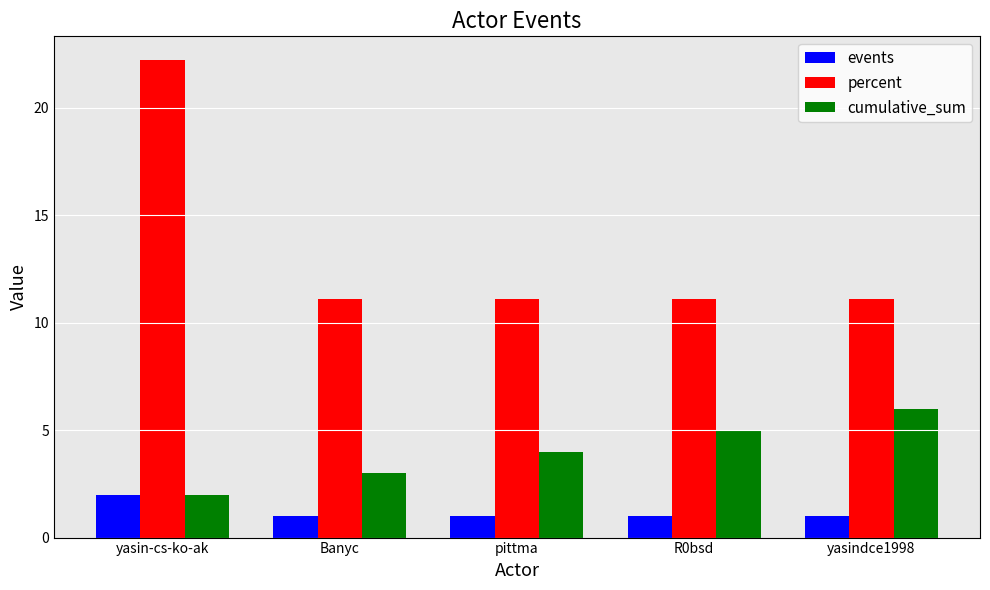

At which label does events reach its peak?

yasin-cs-ko-ak